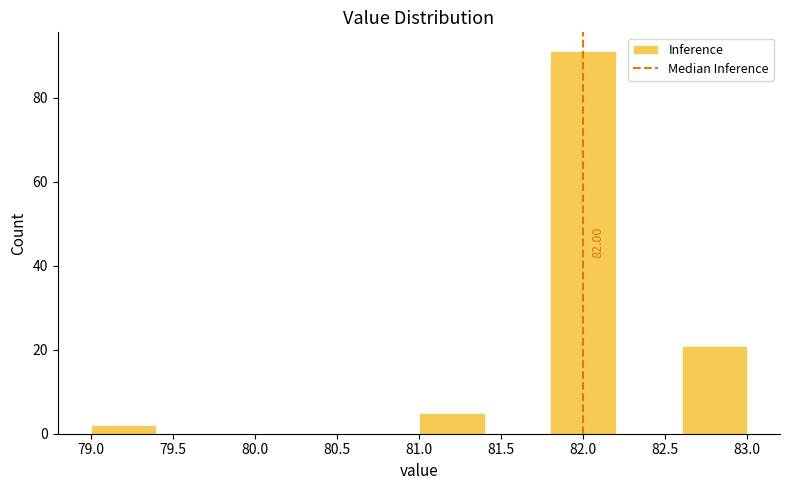

Which range on the x-axis has the tallest bar?

81.8 to 82.2